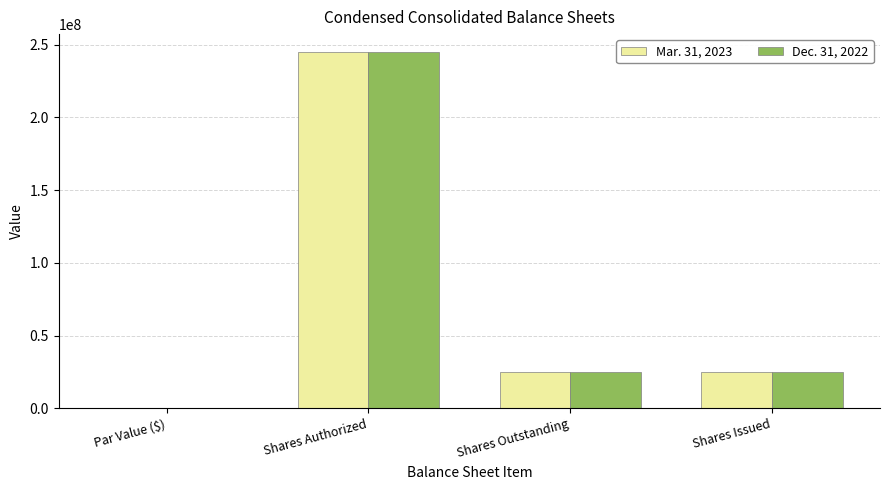

At which category is the sum across all series the highest?

Shares Authorized